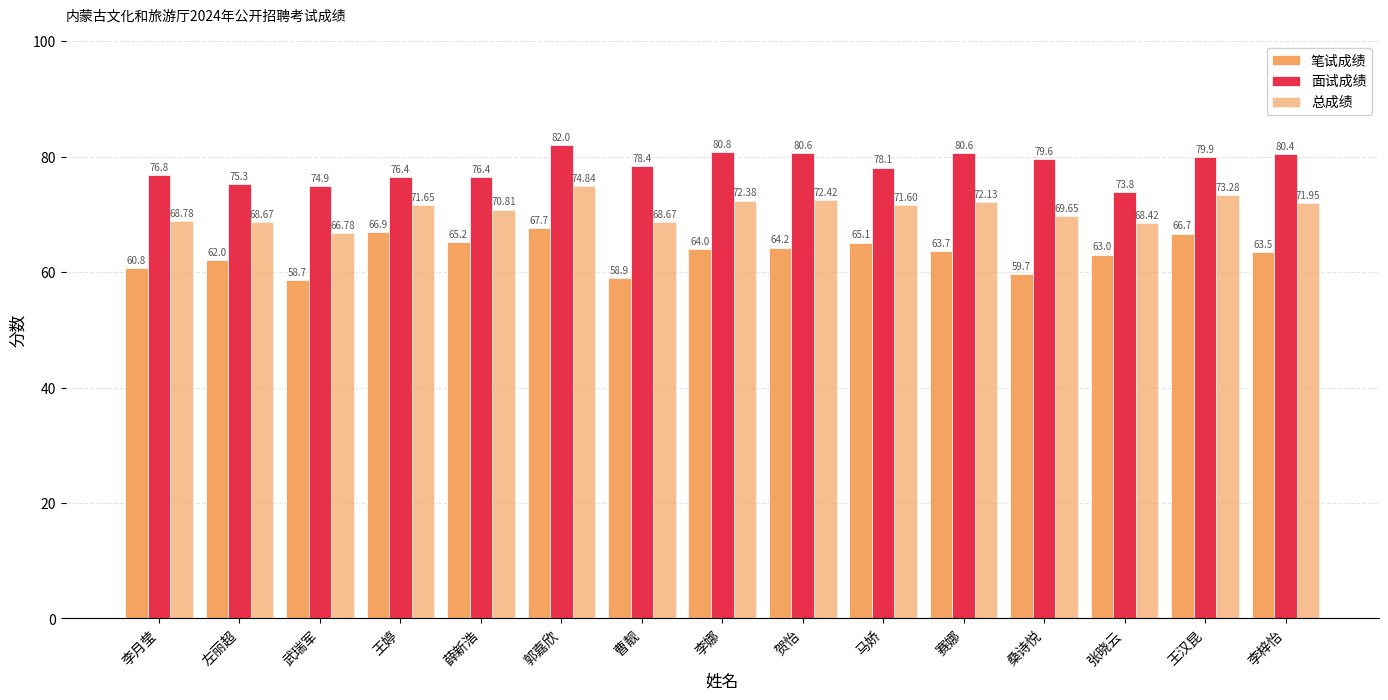

How many series are shown in this chart?

3